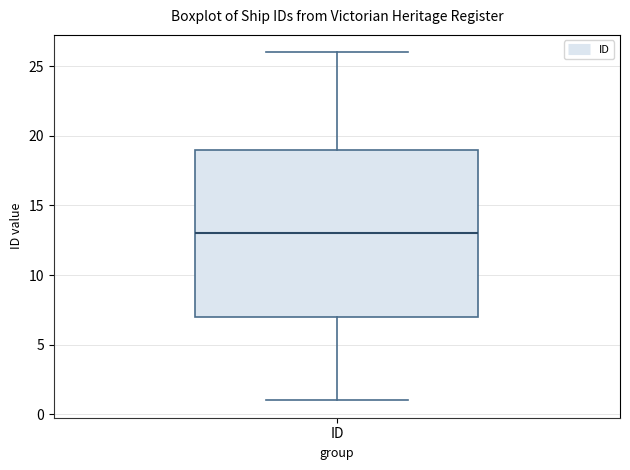

Where is the upper edge of the box for ID on the y-axis? The values are not printed on the chart, so give them approximately, as read against the axis.

19